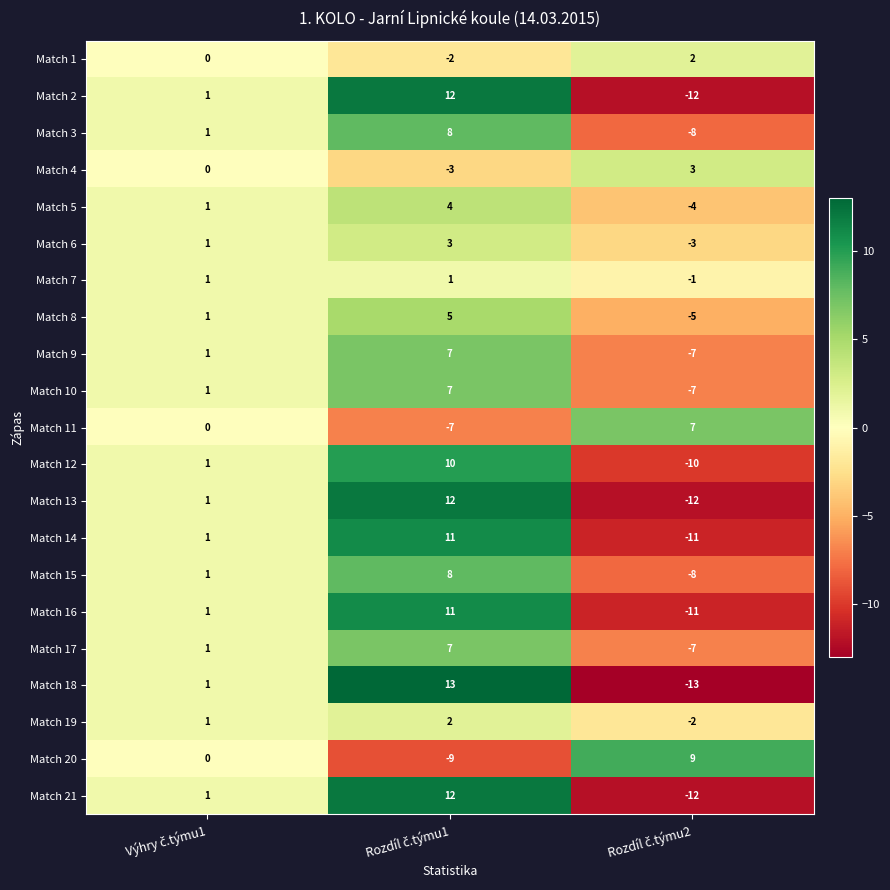

What is the difference between the second highest and minimum values in the Match 19 series?

3